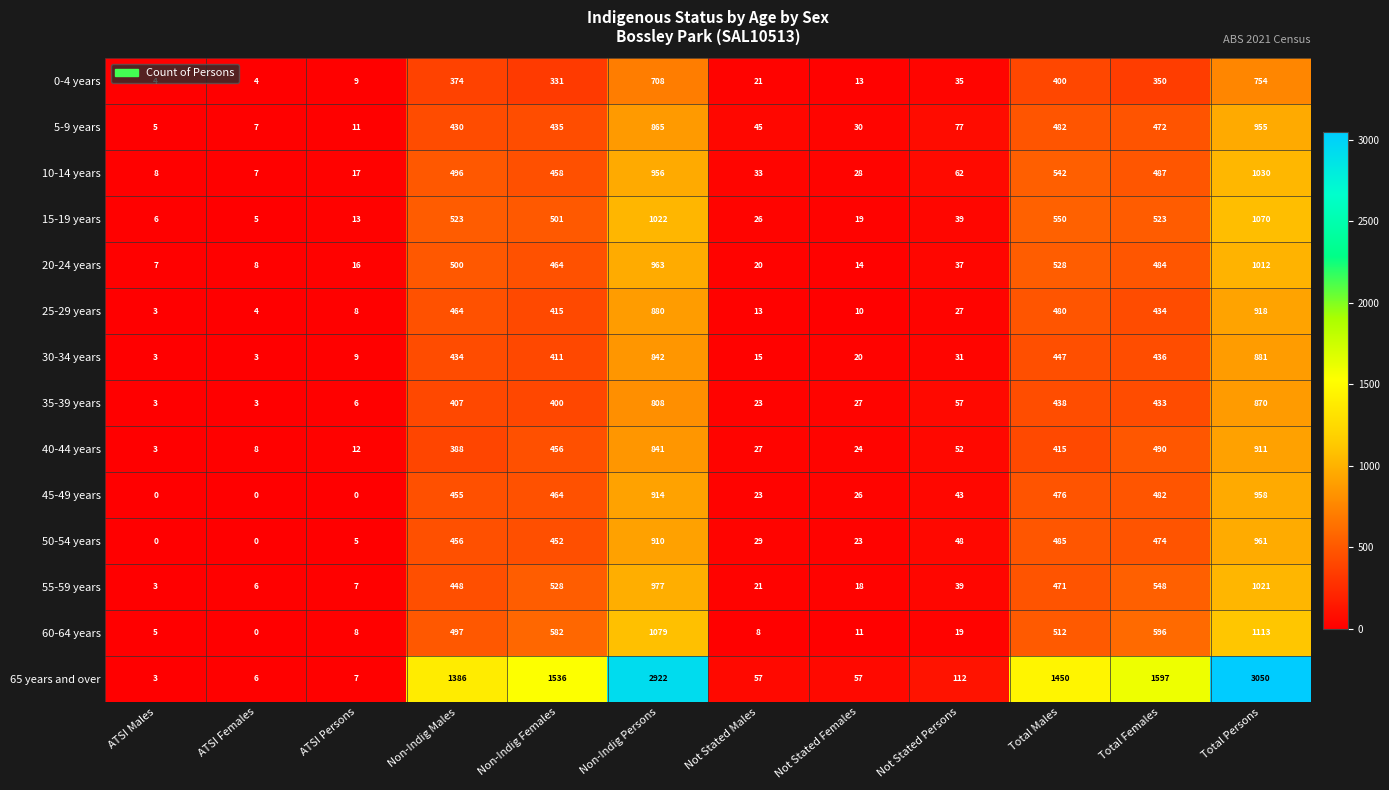

Which series changed the most between Non-Indig Persons and Not Stated Males?

65 years and over